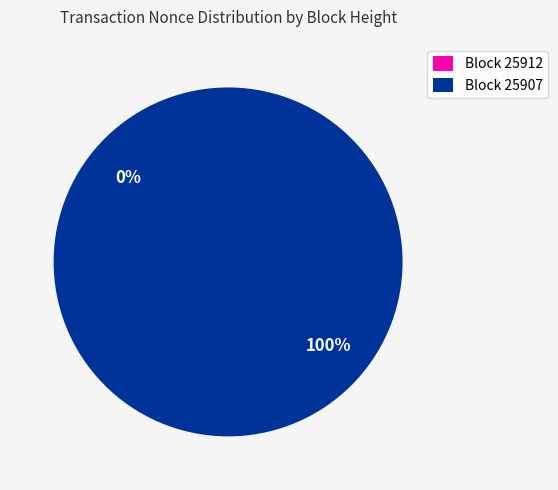

What is the majority slice?

25907